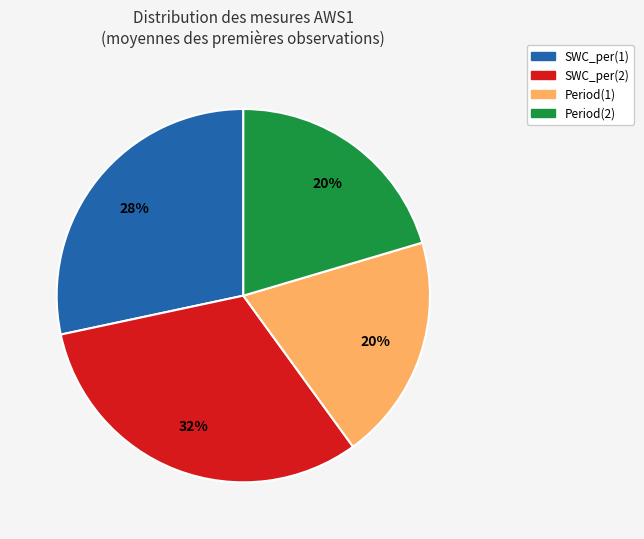

What is the largest slice in the pie chart?

SWC_per(2)